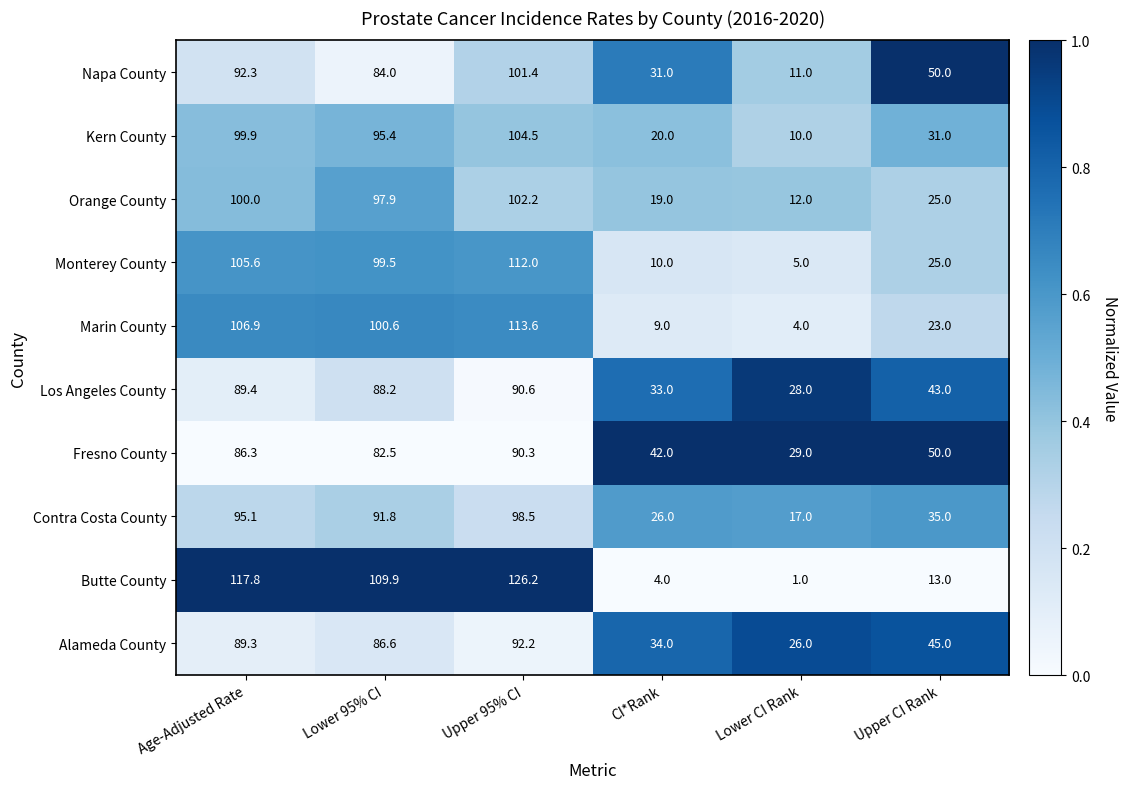

What is the total value across all series at Age-Adjusted Rate?

982.6